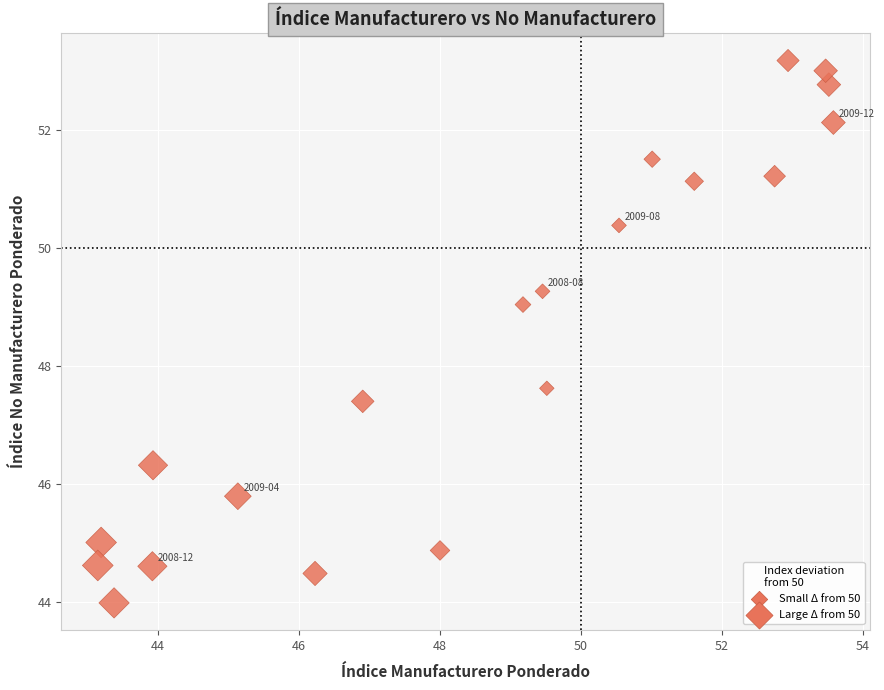

What Y value in the scatter plot is closest to 48?

47.6